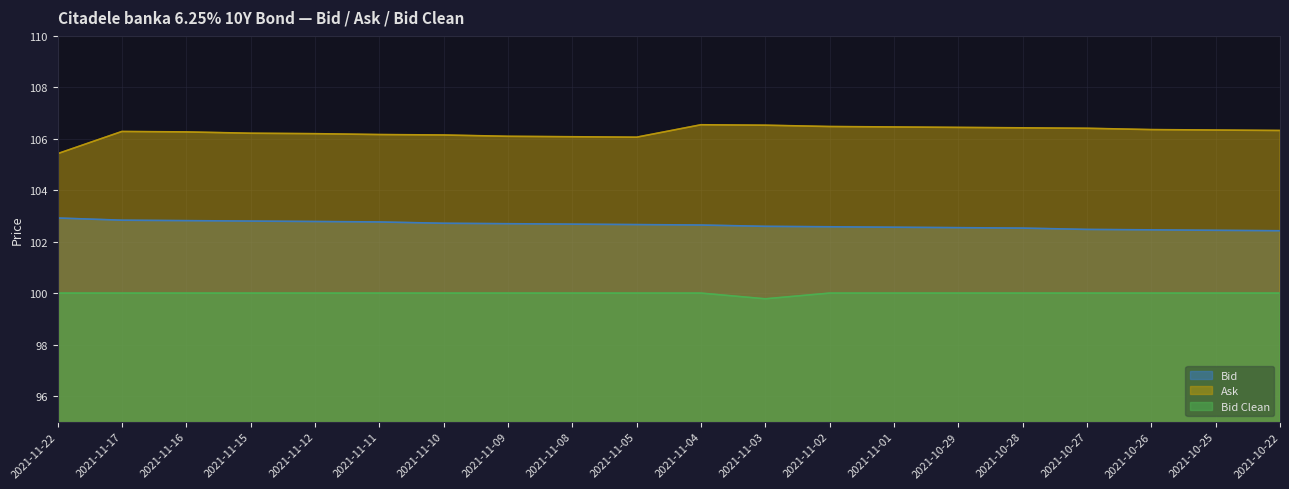

What is the sum of the Bid values at 2021-11-12 and 2021-10-27?

205.3